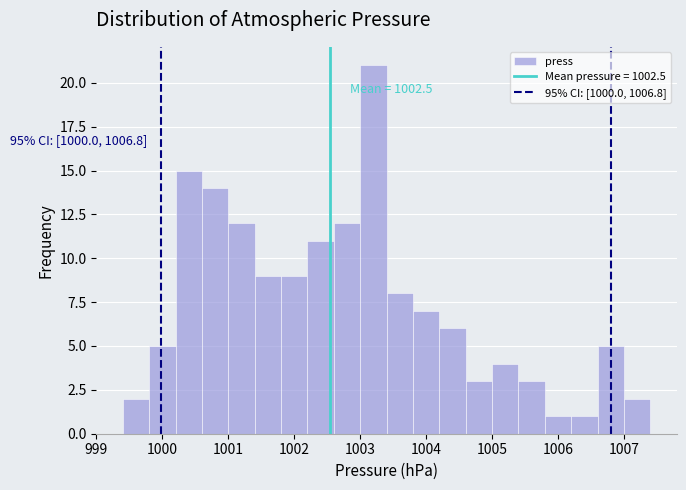

Which range on the x-axis has the tallest bar?

1003.0 to 1003.4